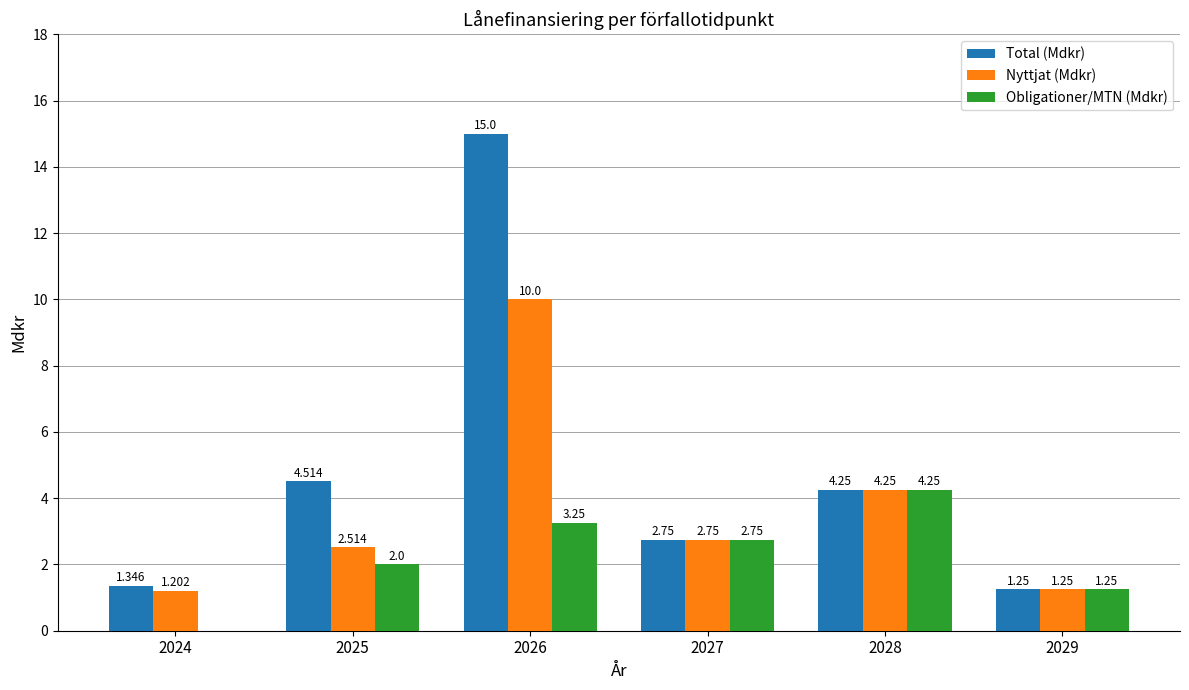

Which series changed the most between 2025 and 2027?

Total (Mdkr)